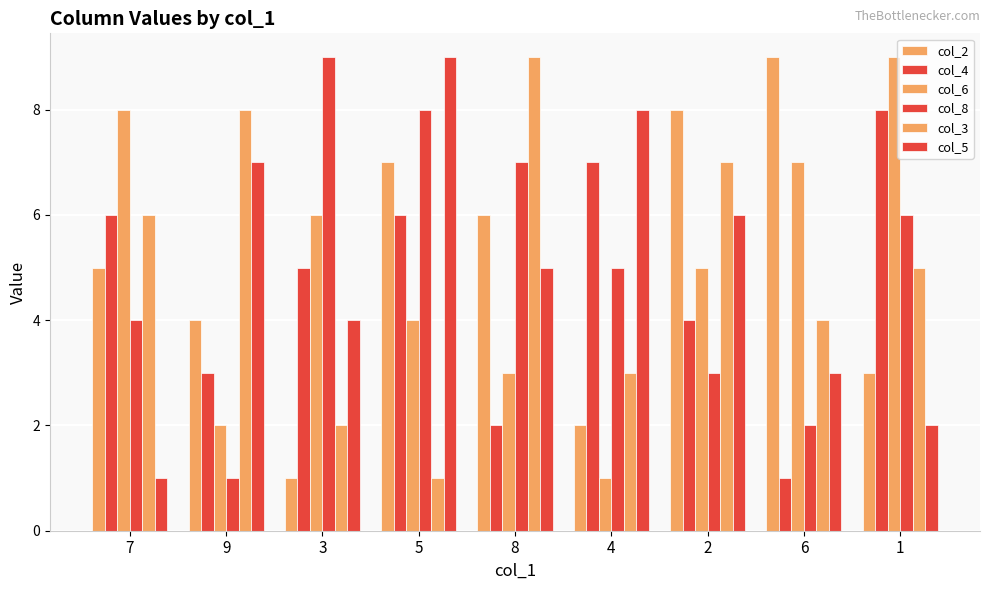

How many groups of bars are there?

9